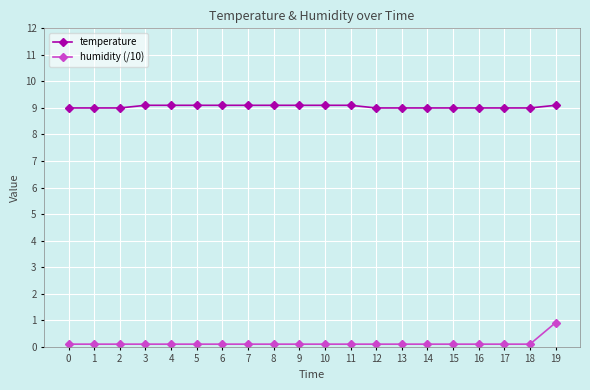

What are all the series names shown in the legend?

temperature, humidity (/10)